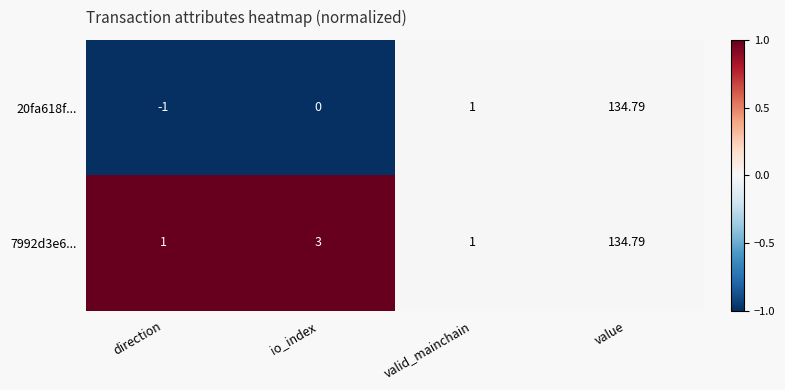

Rank the series at direction from highest to lowest value.

7992d3e6..., 20fa618f...